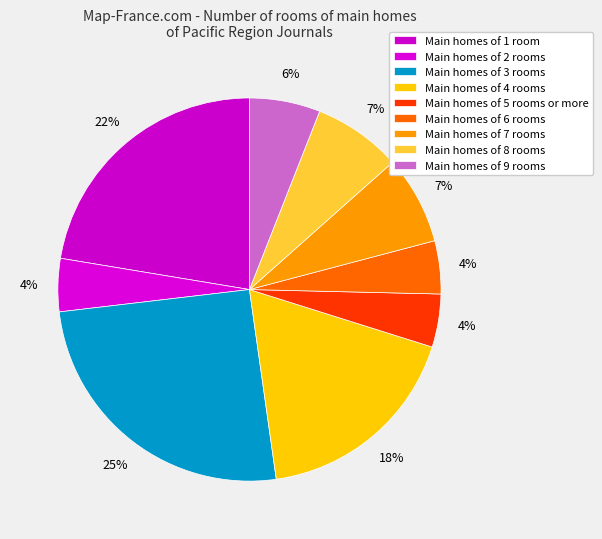

How many segments does this pie chart have?

9